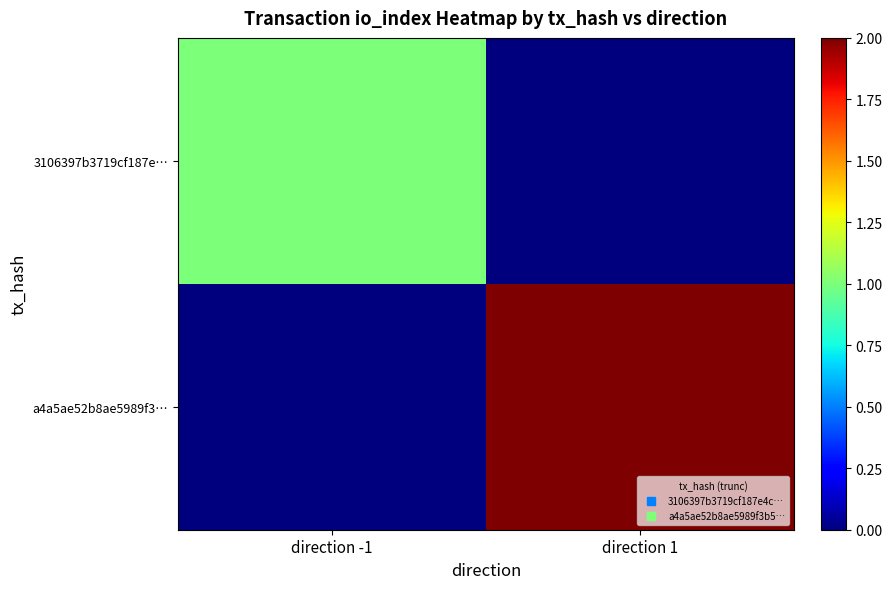

How many data points does each series have?

2